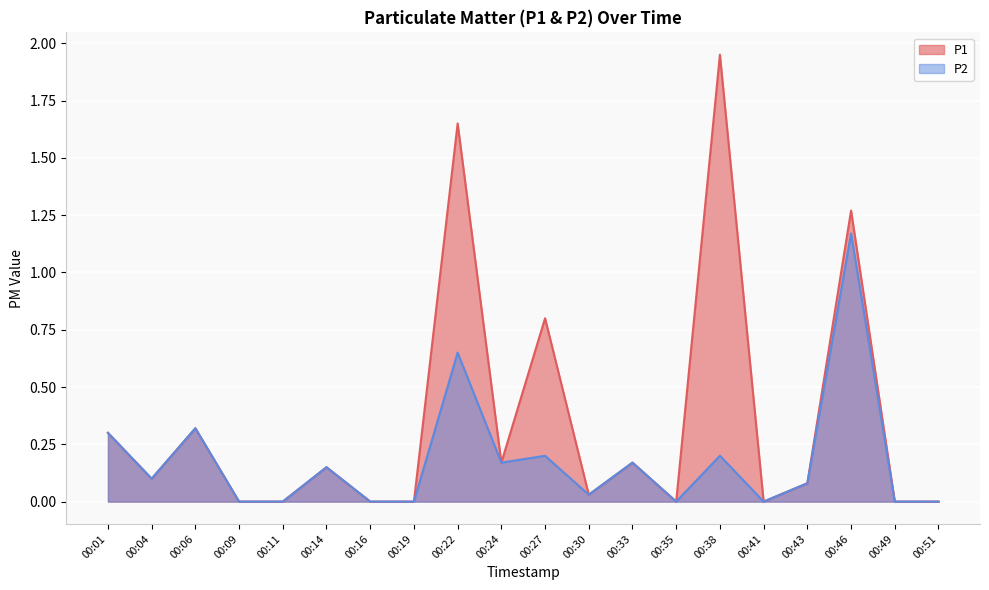

At how many categories does at least one series exceed 1?

3